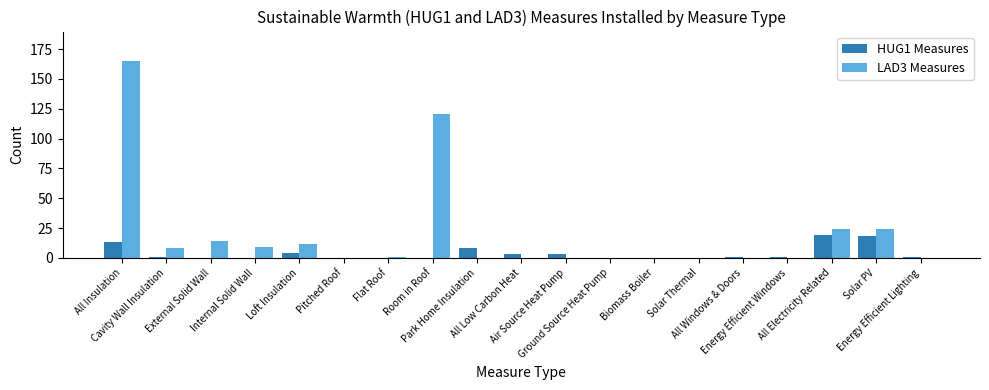

Does the chart contain stacked bars?

No